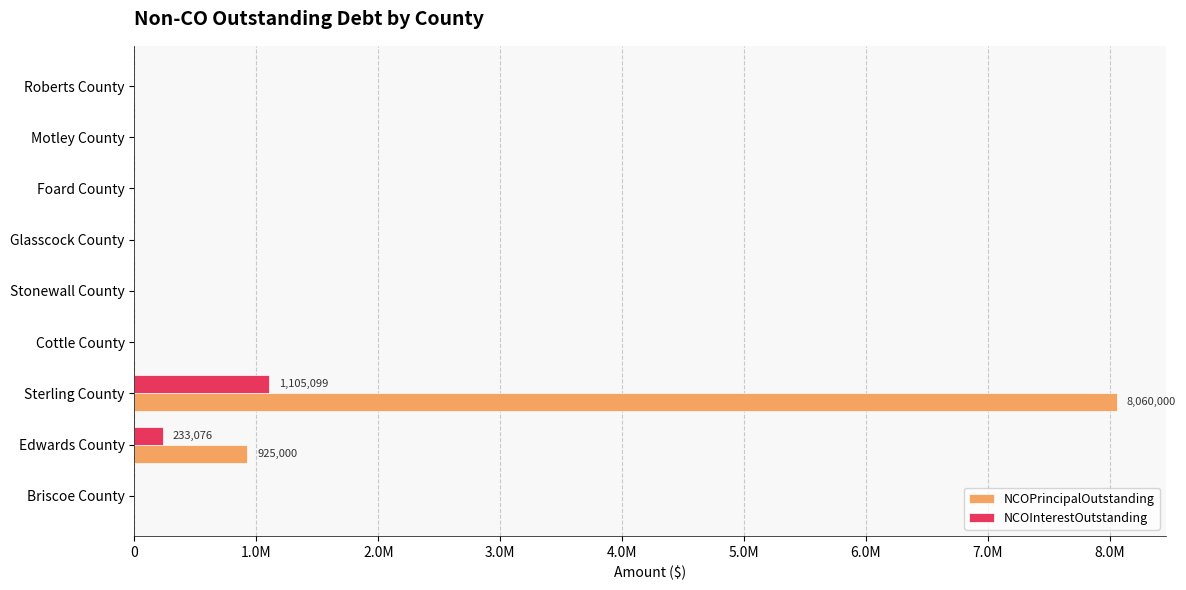

What are all the series names shown in the legend?

NCOPrincipalOutstanding, NCOInterestOutstanding